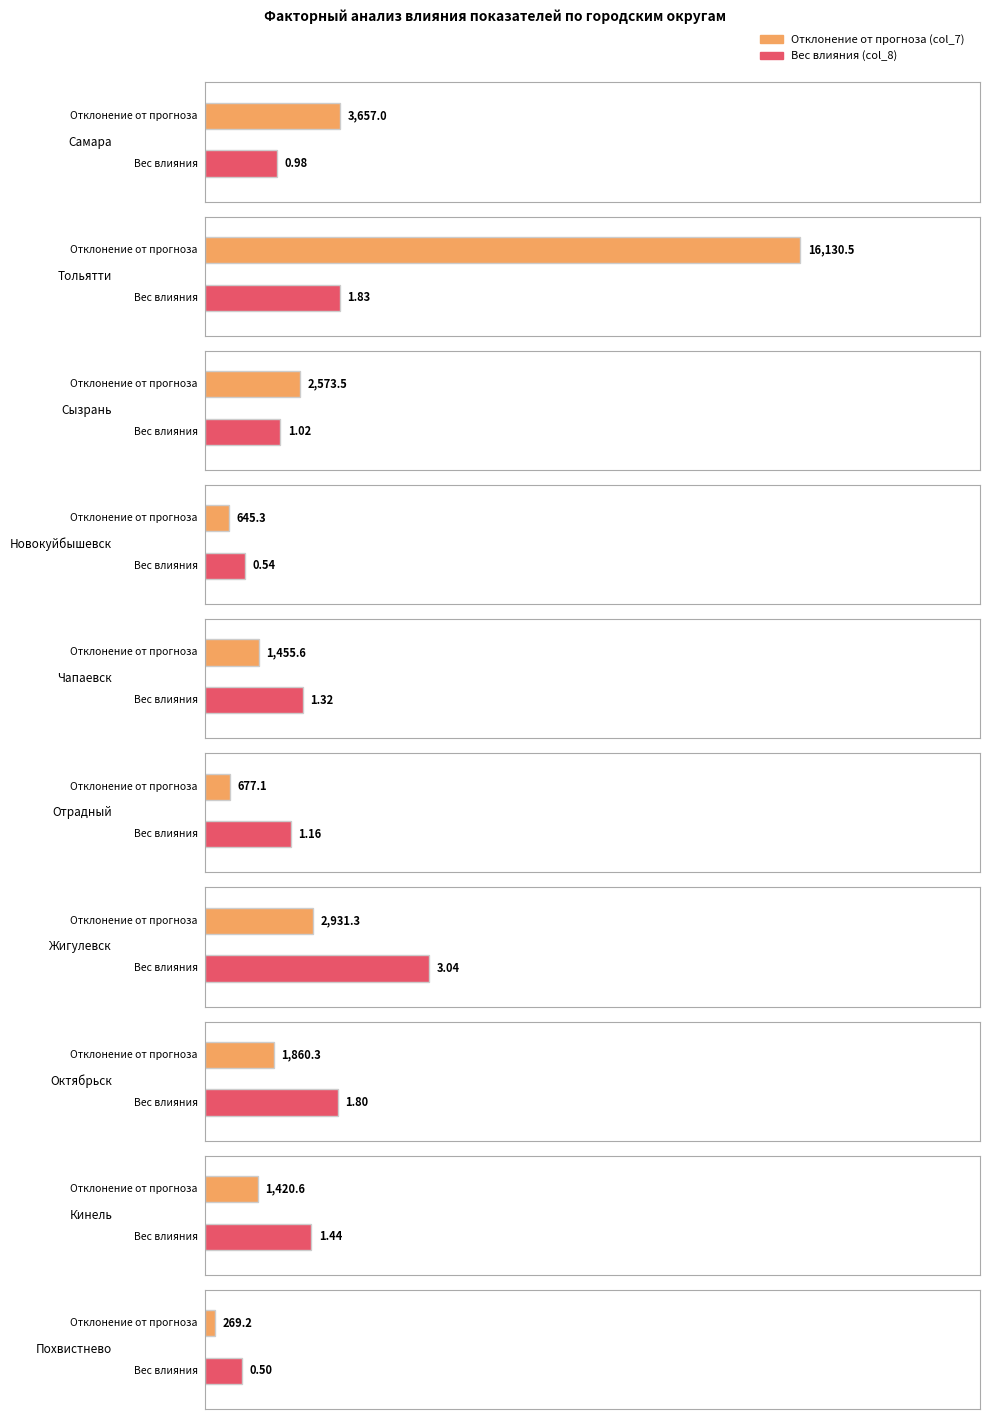

Between Самара and Октябрьск, which series saw the biggest shift?

Отклонение от прогноза (col_7)